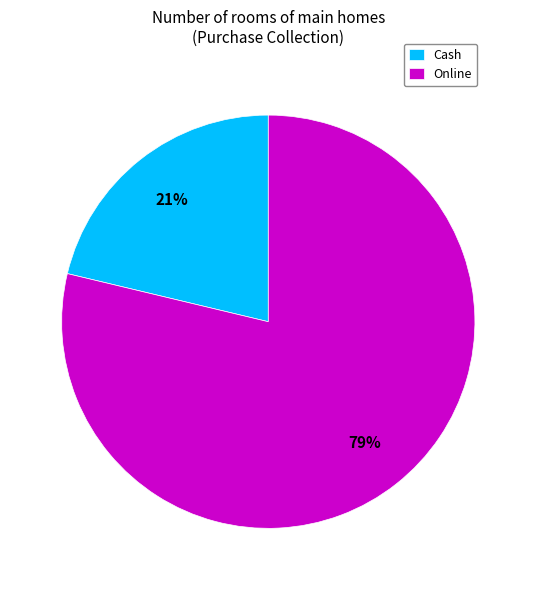

True or false: Cash accounts for 35% of the total.

False